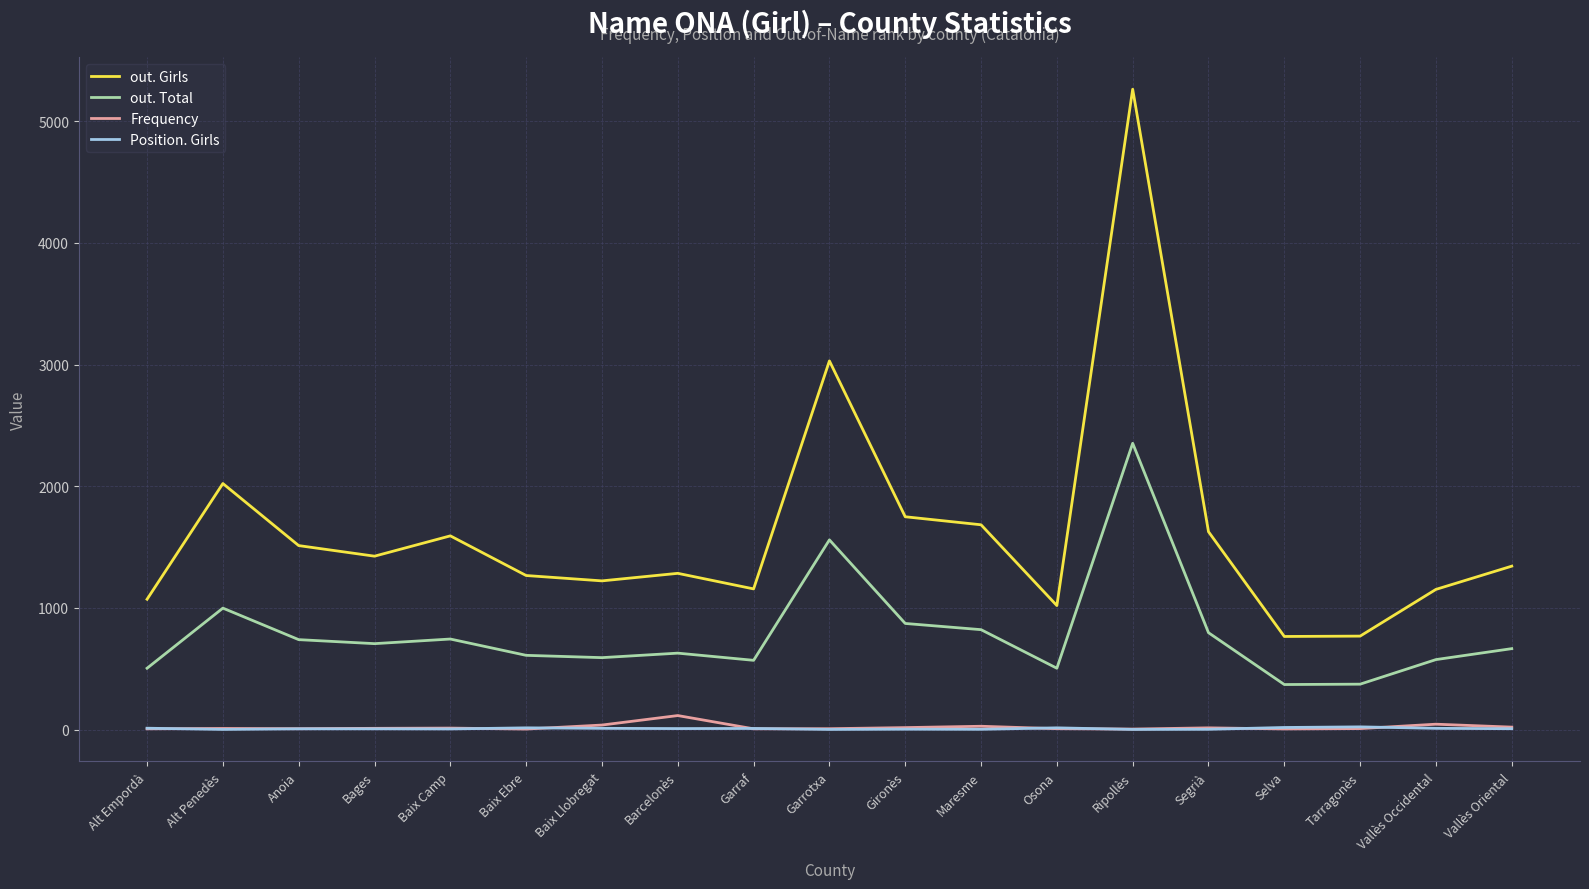

The value of out. Total at Baix Ebre is 610. True or false?

True